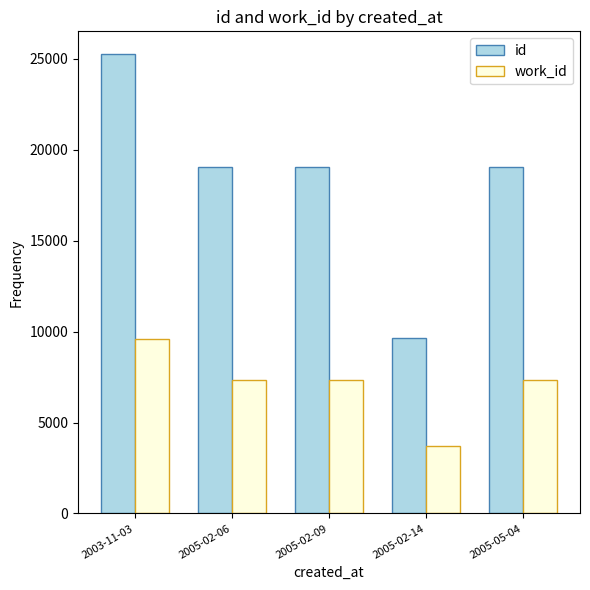

What is the spread (max minus min) of values at 2003-11-03?

15666